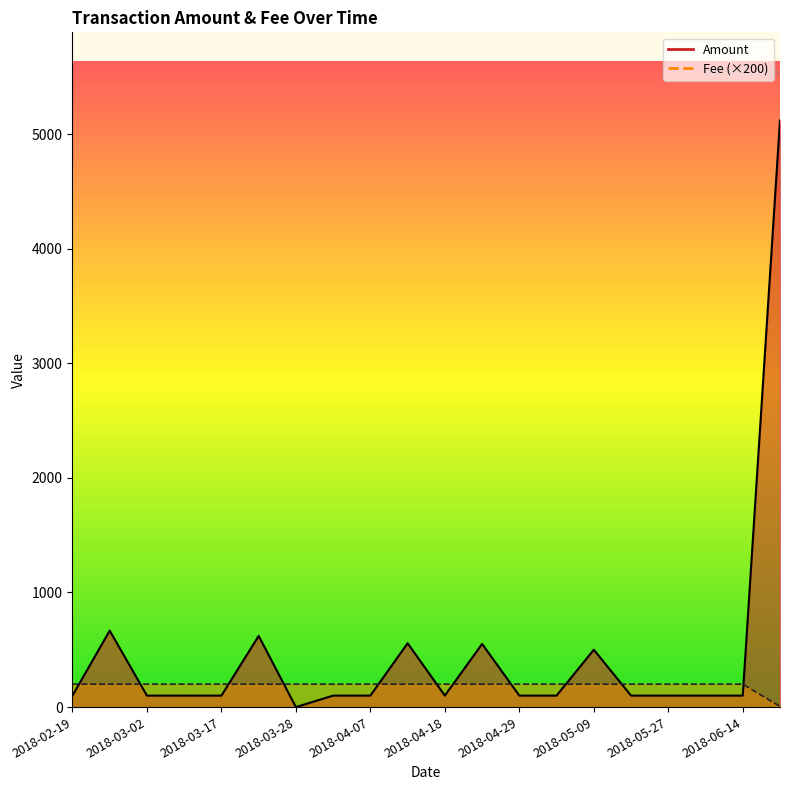

Which series has the largest total across all categories?

Amount